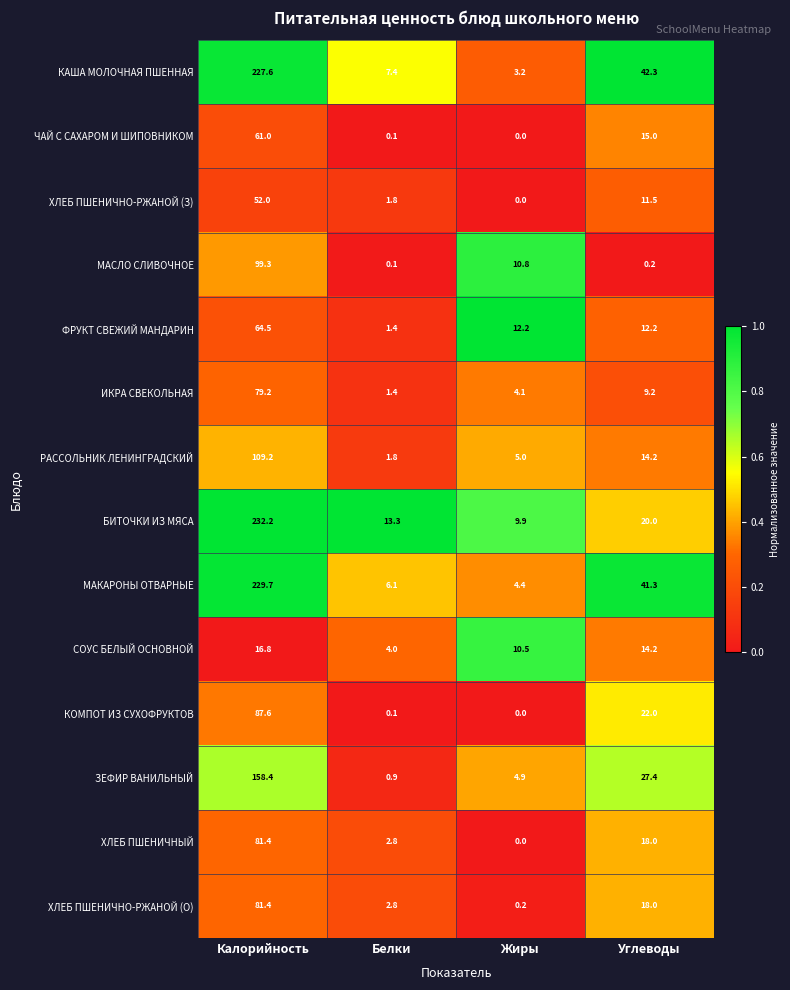

What is the total value across all series at Калорийность?

1580.3